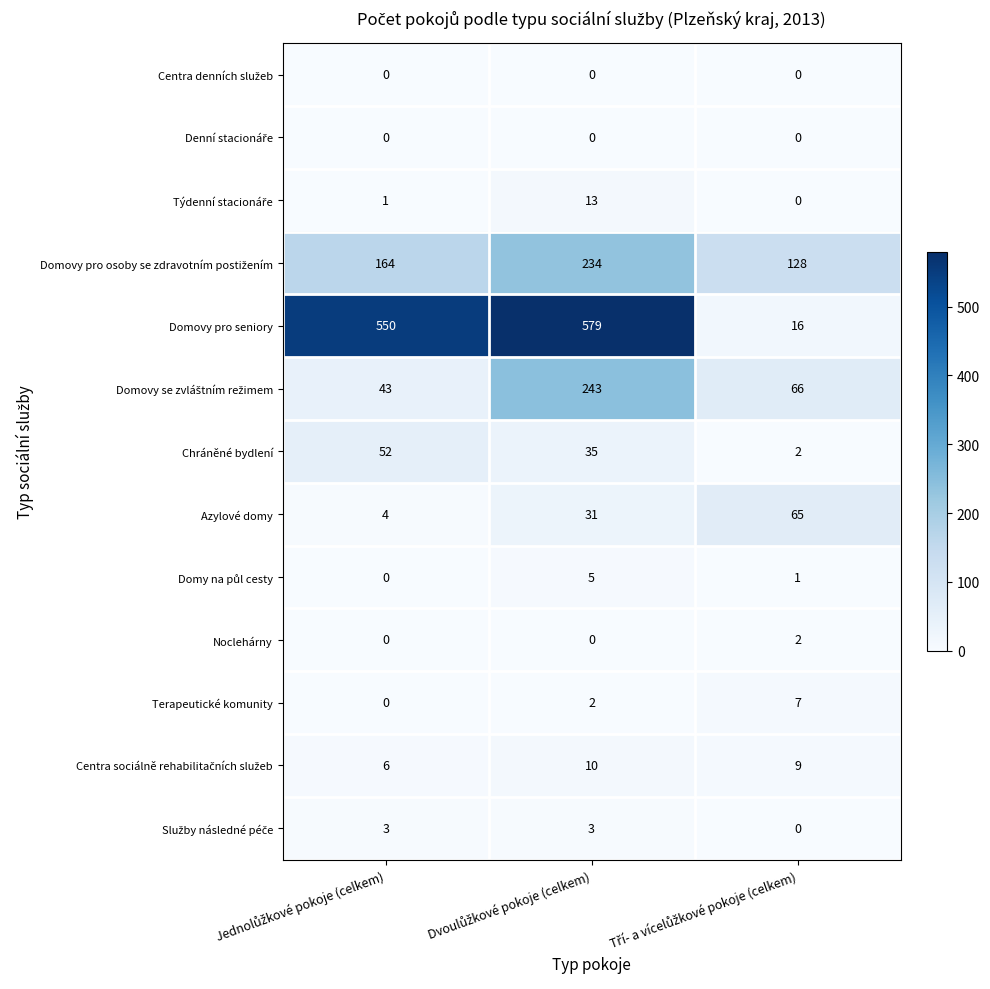

Which series has the largest range (max minus min)?

Domovy pro seniory